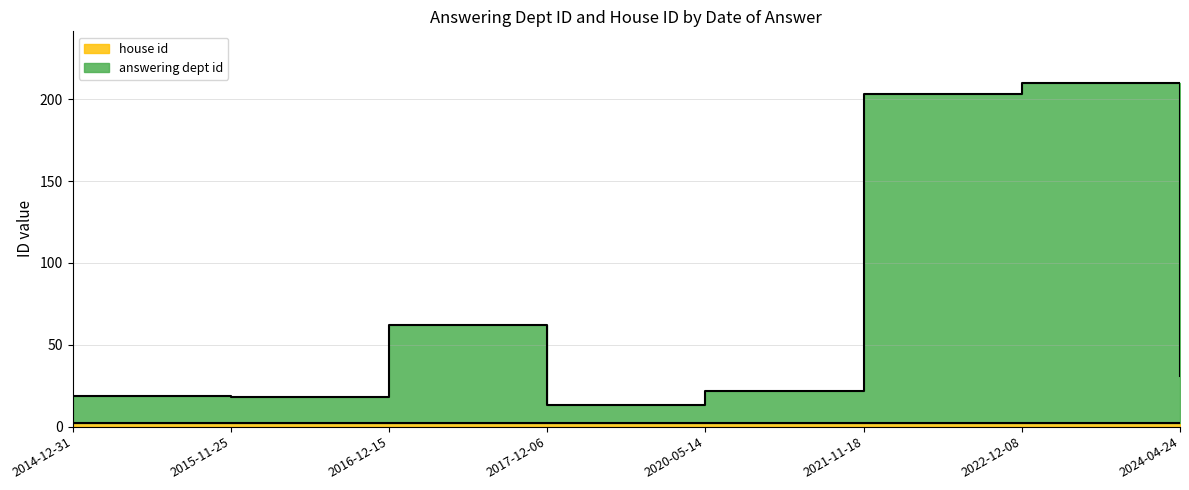

What position from the left is 2017-12-06?

4